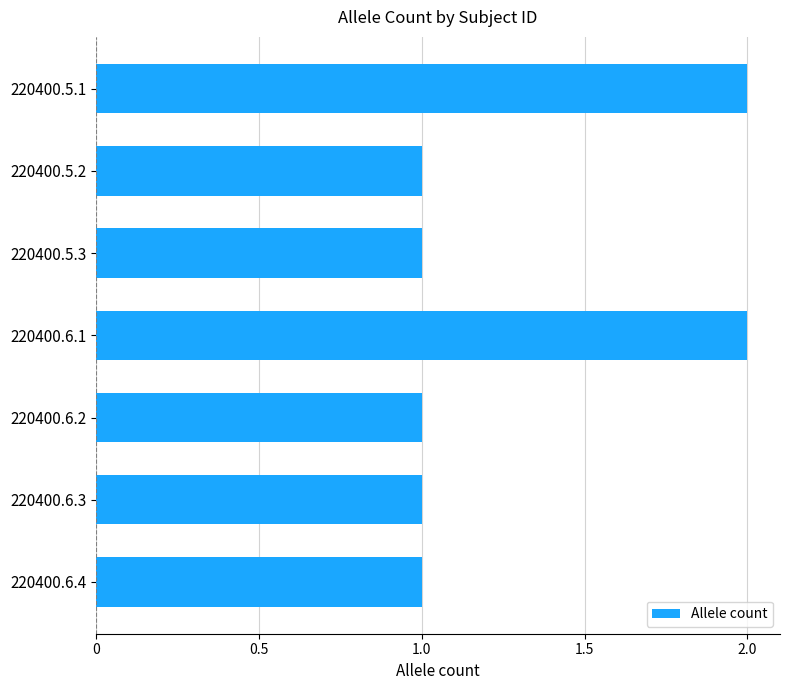

Approximately how many times larger is the value at 220400.6.3 compared to 220400.5.1?

0.5